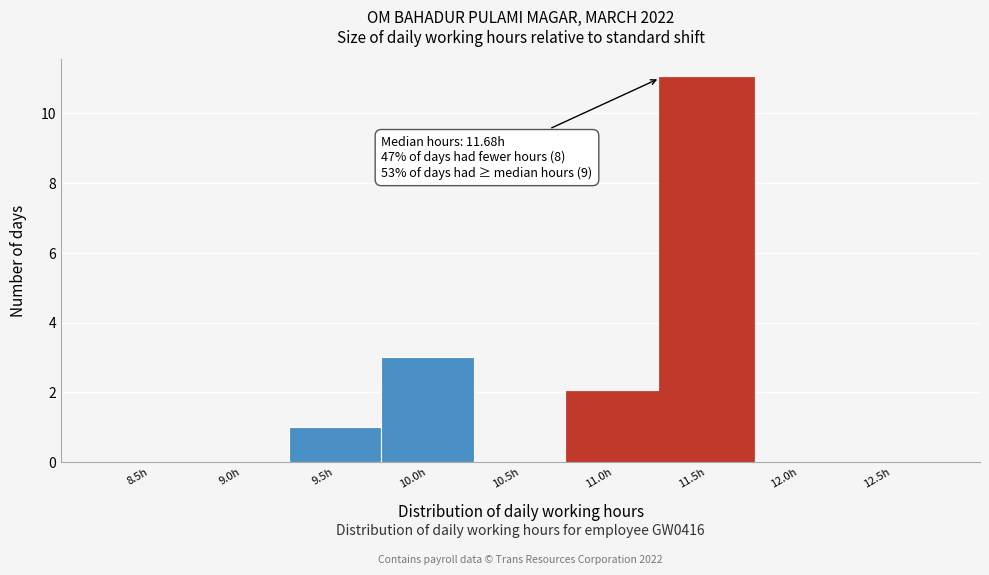

Reading right to left, transcribe all the data shown in this chart.

12.5h=0	12.0h=0	11.5h=11	11.0h=2	10.5h=0	10.0h=3	9.5h=1	9.0h=0	8.5h=0